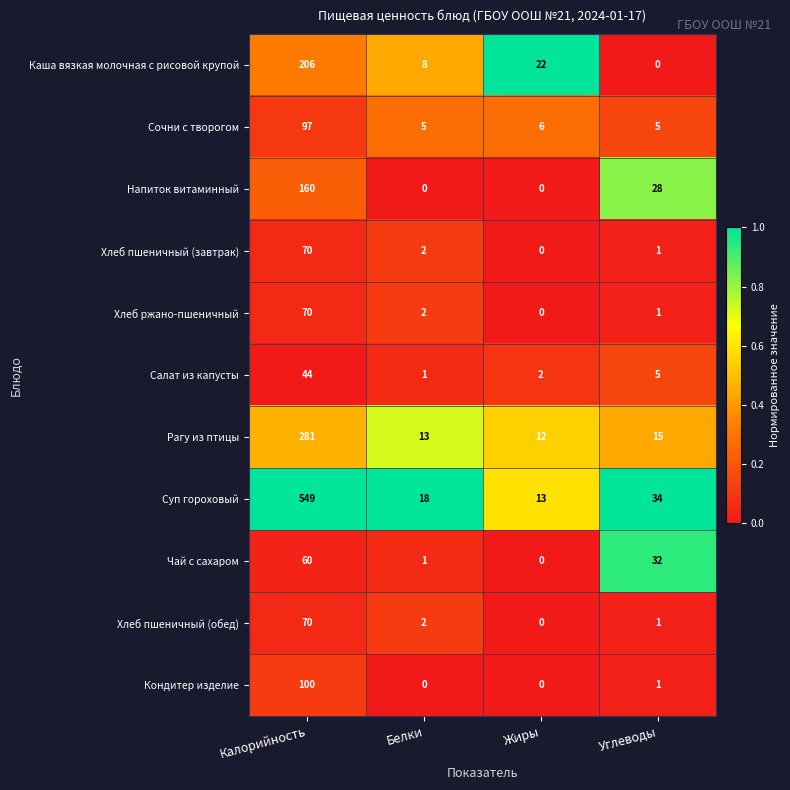

The value of Суп гороховый at Углеводы is 34. True or false?

True